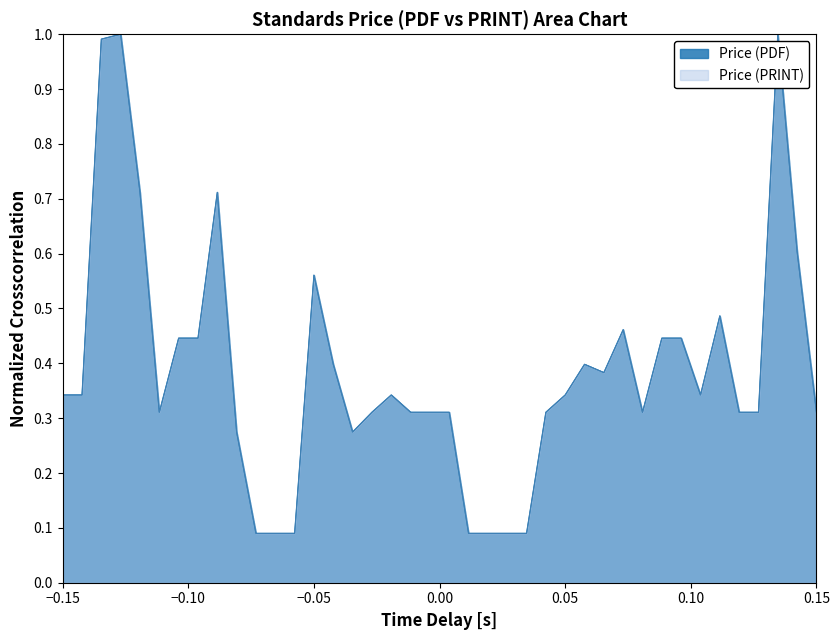

How many categories are shown in the chart?

40